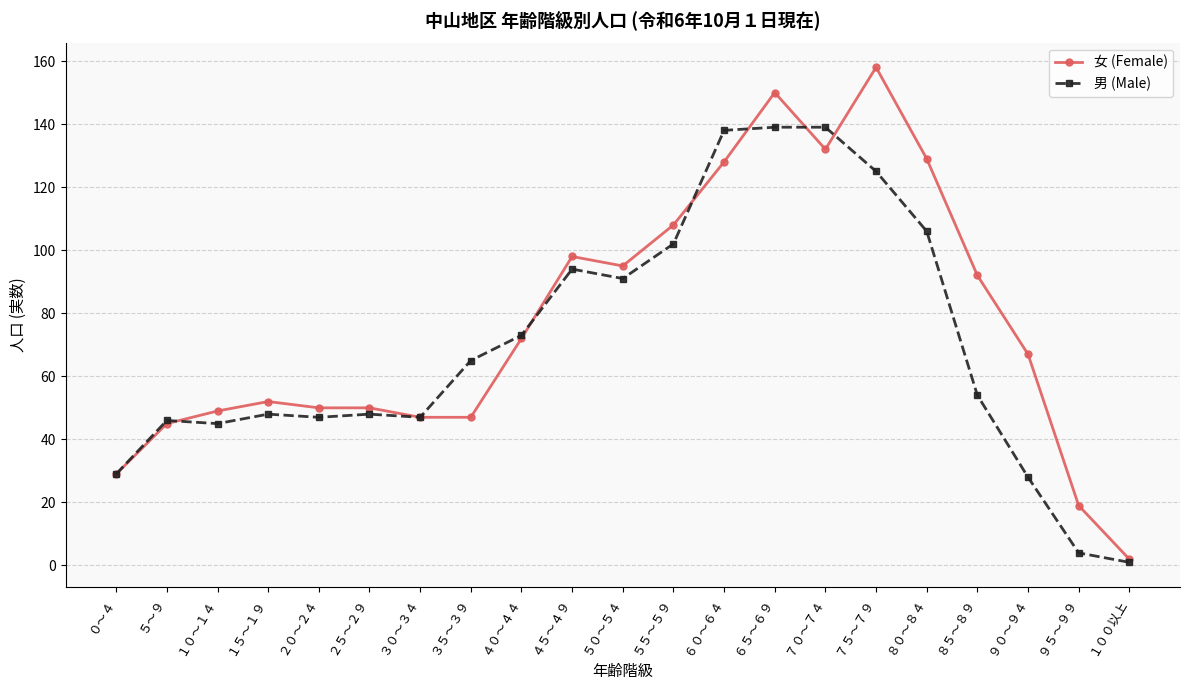

What is the average value of the 男 (Male) series?

70